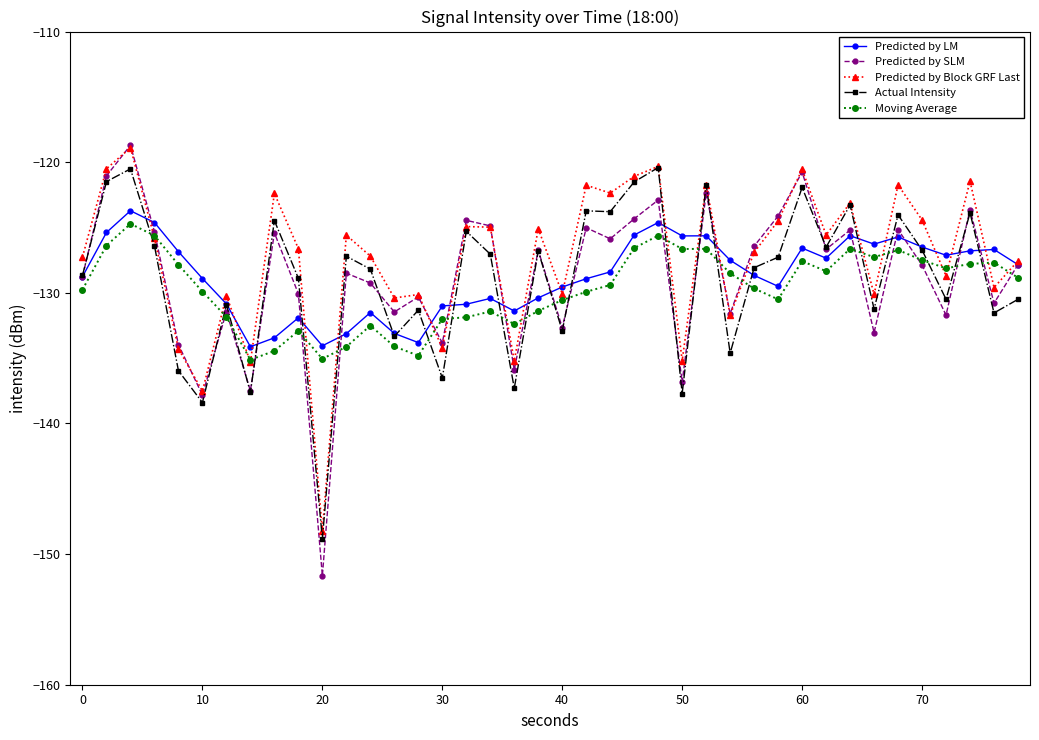

What is the value of the Moving Average point at the 6th from the left?

-129.9